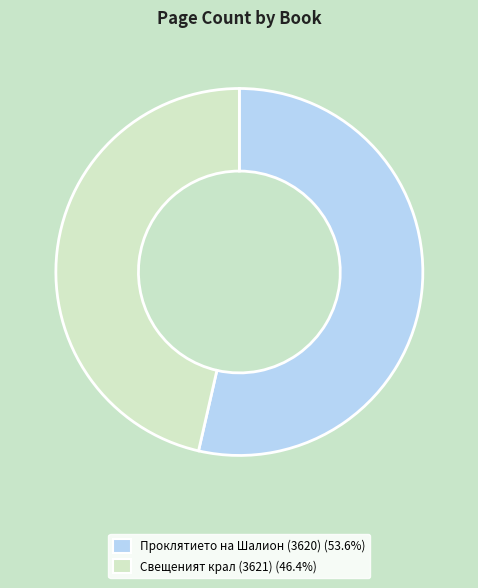

What is the largest slice in the pie chart?

Проклятието на Шалион (3620)